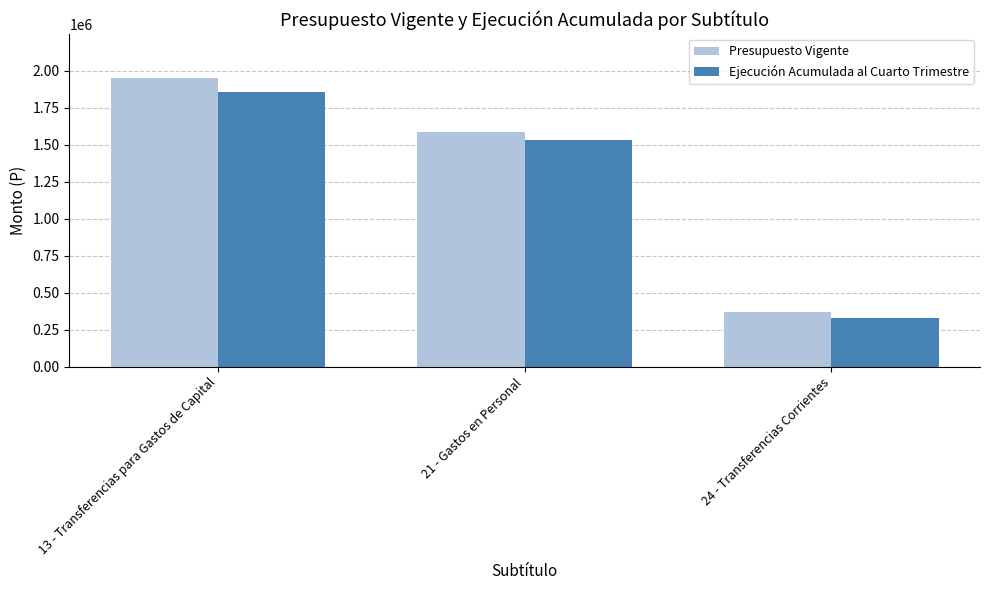

Reading right to left, what are all the values shown in this chart?

Presupuesto Vigente: 24 - Transferencias Corrientes=366545	21 - Gastos en Personal=1586713	13 - Transferencias para Gastos de Capital=1953258
Ejecución Acumulada al Cuarto Trimestre: 24 - Transferencias Corrientes=326560	21 - Gastos en Personal=1532500	13 - Transferencias para Gastos de Capital=1855775